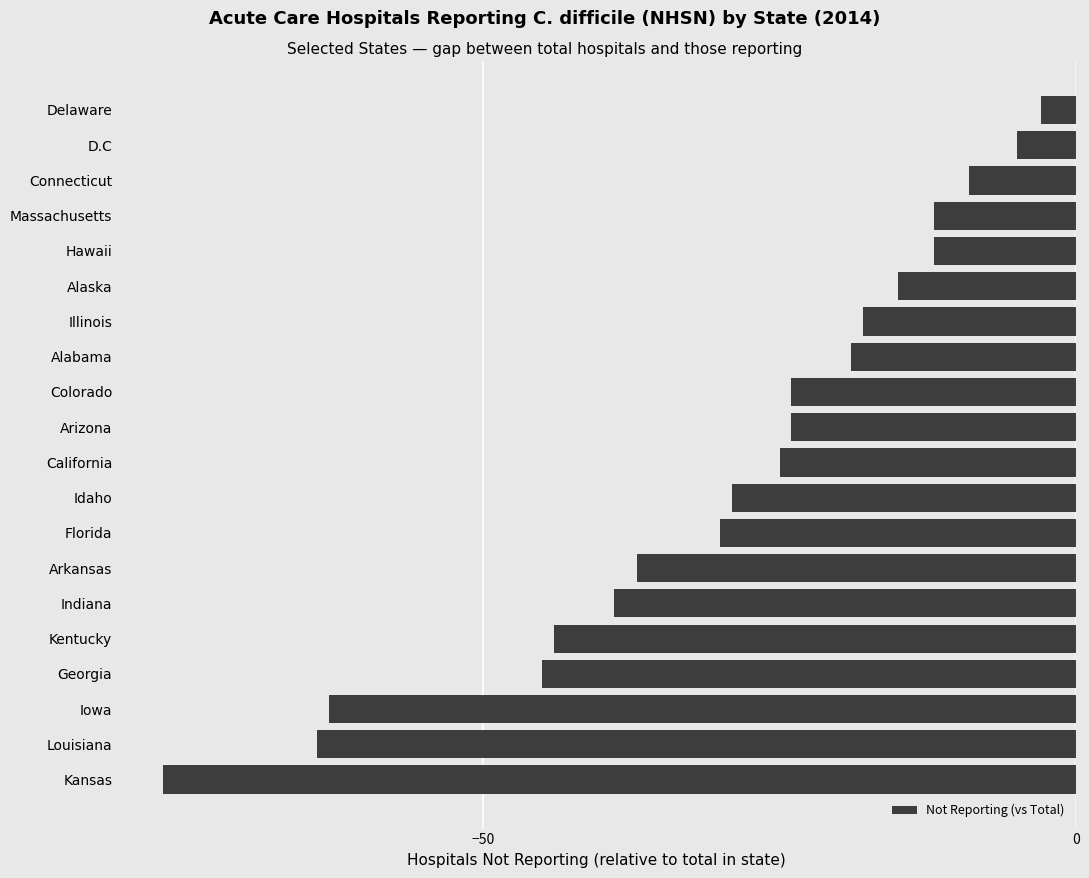

Reading top to bottom, what are all the values shown in this chart?

-3	-5	-9	-12	-12	-15	-18	-19	-24	-24	-25	-29	-30	-37	-39	-44	-45	-63	-64	-77